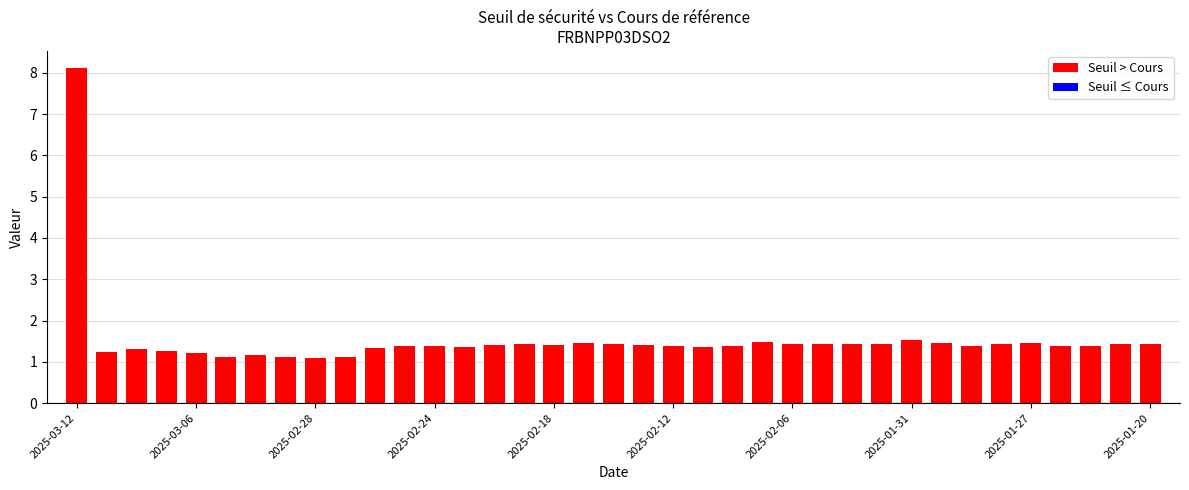

The prix series shows 0.0 at 24. True or false?

False